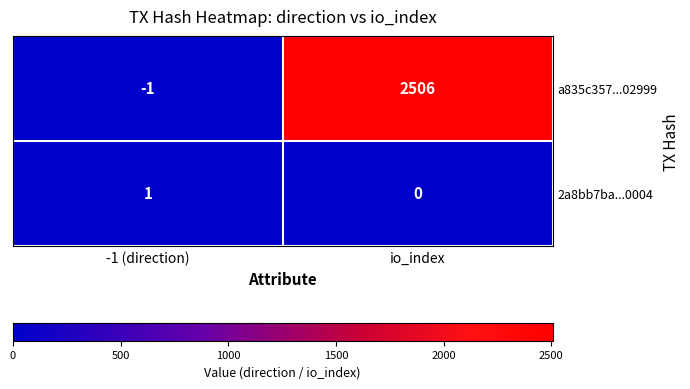

Which category has the highest value across all series?

io_index